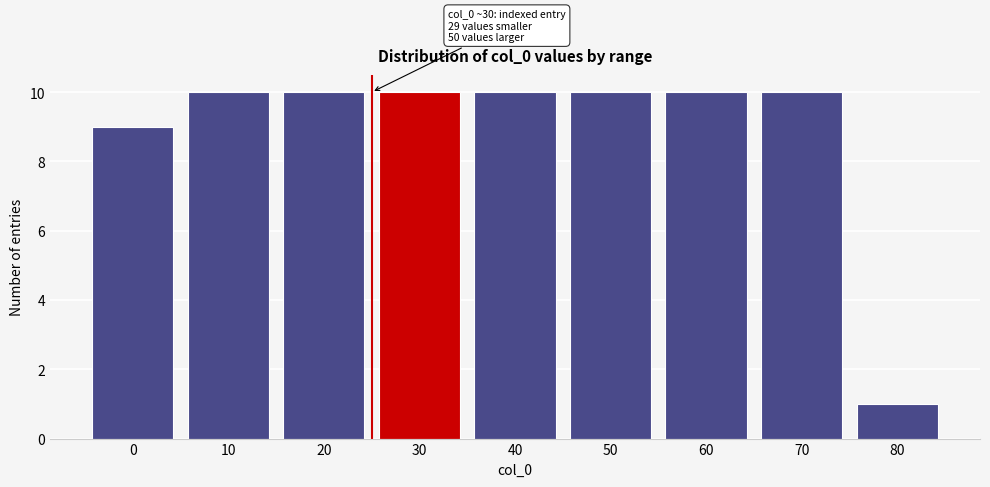

Reading left to right, transcribe all the data shown in this chart.

9	10	10	10	10	10	10	10	1